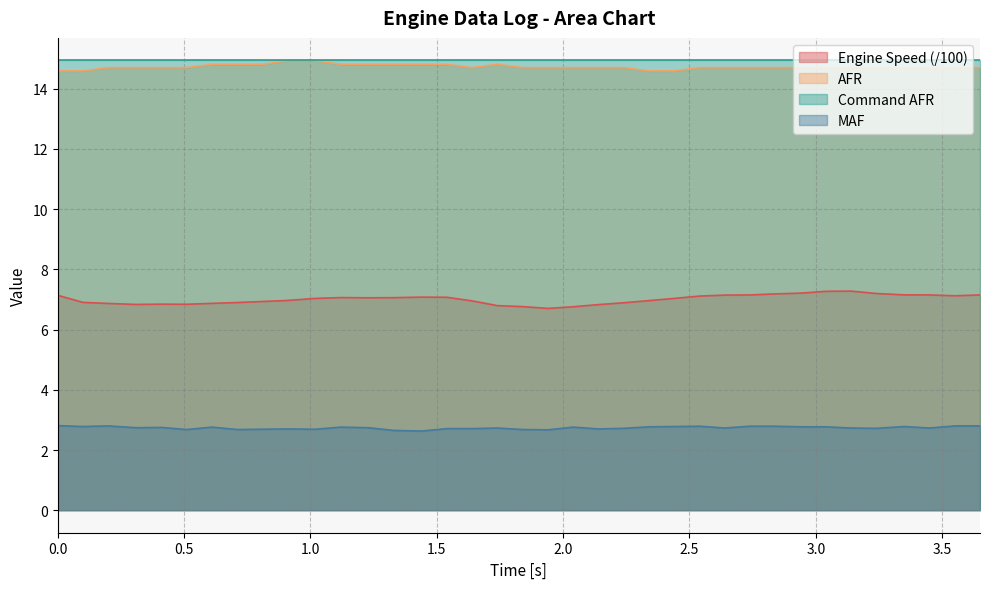

Is it true that AFR equals 14.8 at 1.23?

True